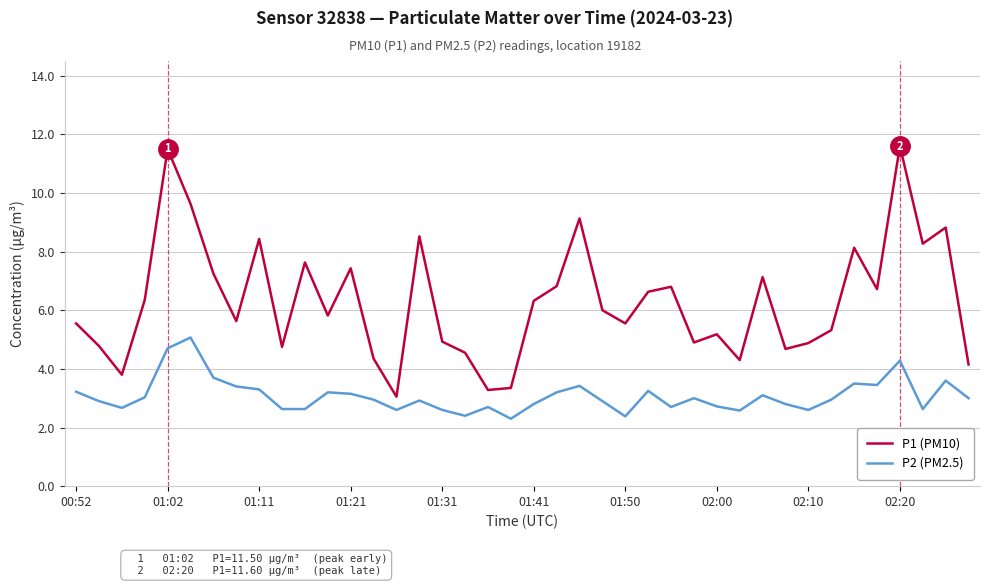

Rank the series by their maximum value, from lowest to highest.

P2 (PM2.5), P1 (PM10)